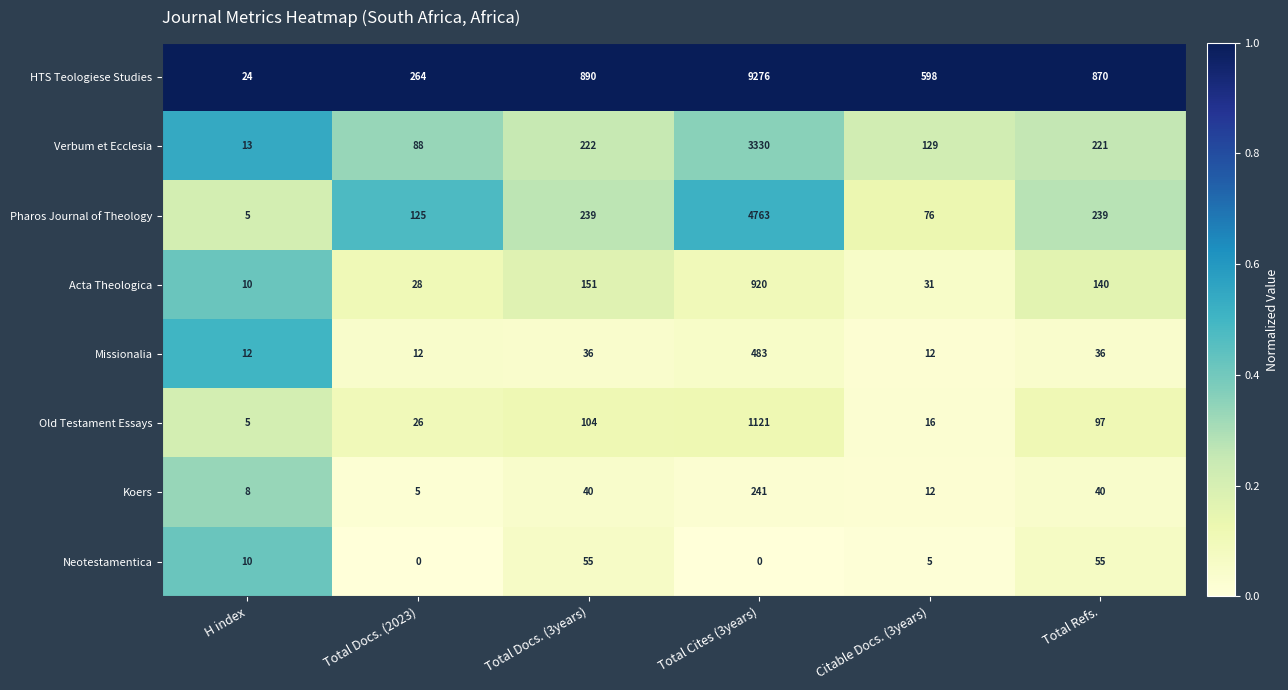

The value of Old Testament Essays at Total Docs. (2023) is 26. True or false?

True